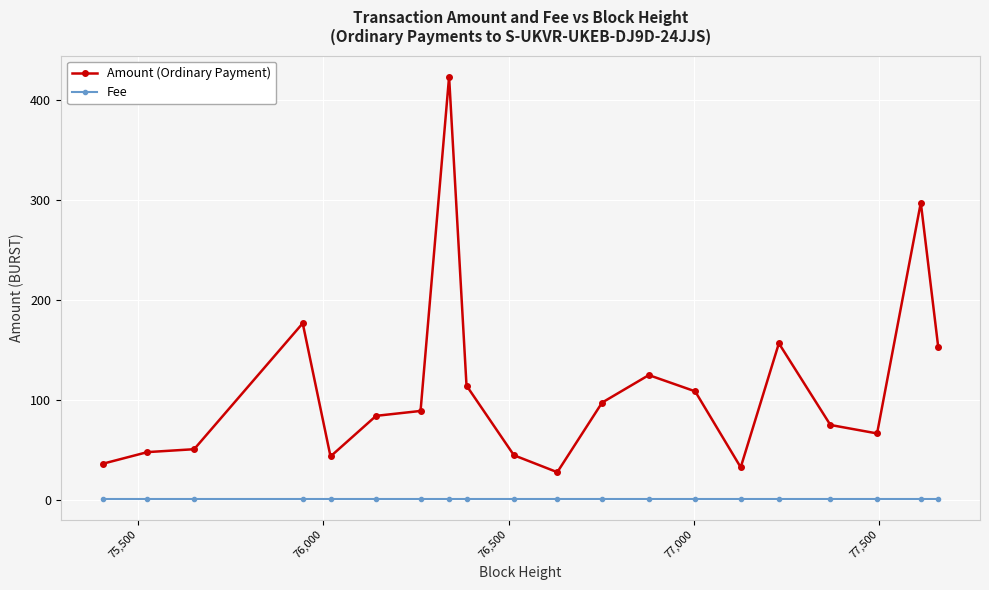

What is the difference between the maximum and minimum values in the Amount (Ordinary Payment) series?

395.8